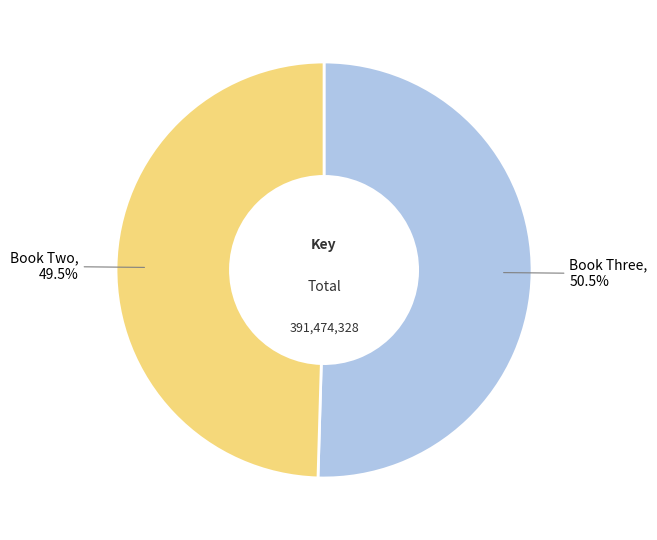

Is there any slice that represents more than half of the pie?

Yes